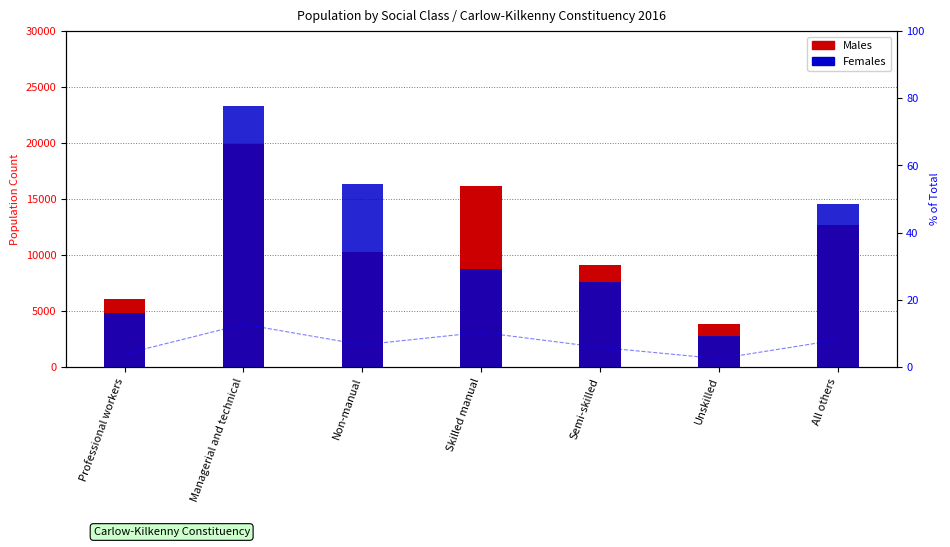

True or false: Females has a value of 13498.5 at Skilled manual.

False